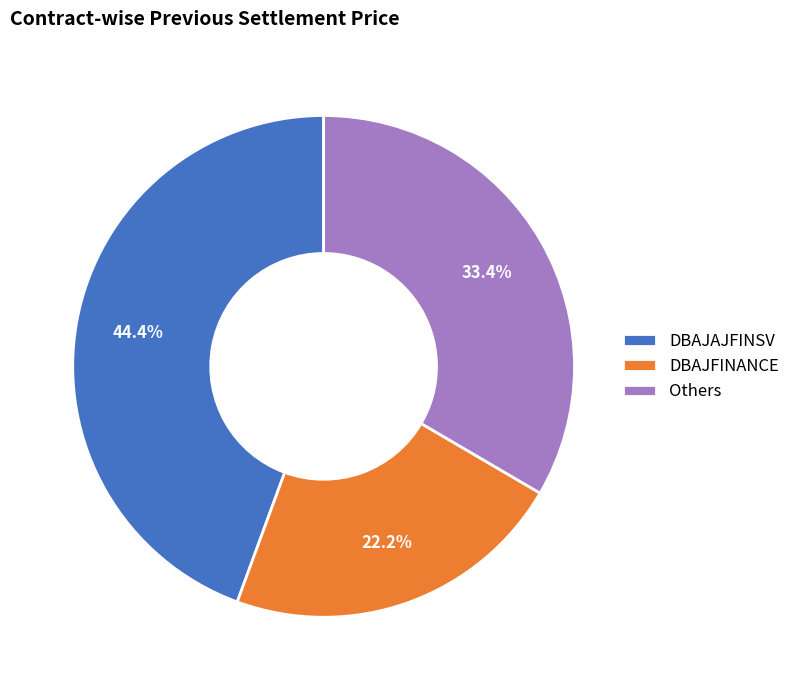

What is the total percentage of DBAJFINANCE and DBAJAJFINSV?

66.6%